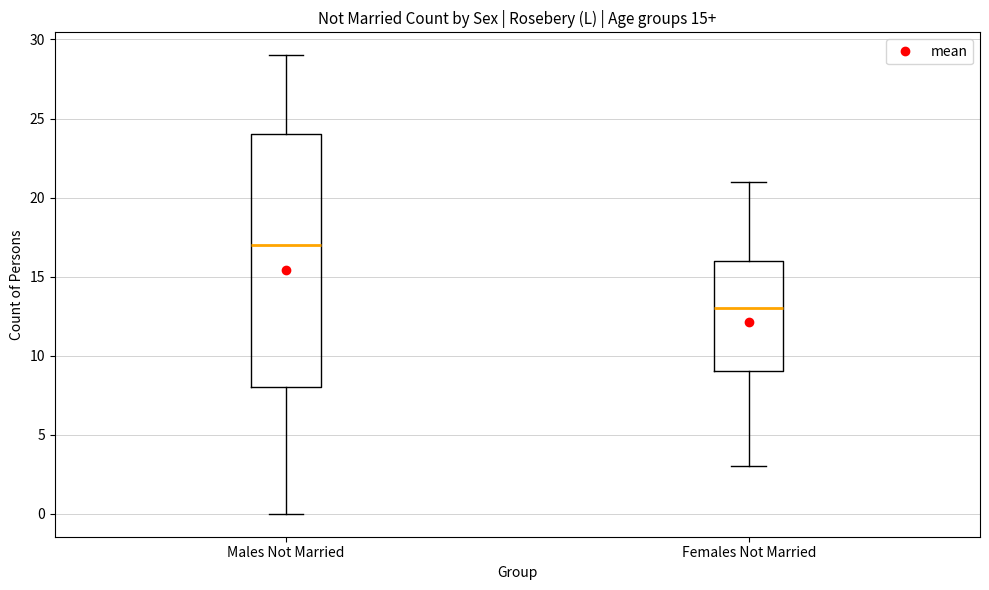

Which box is the tallest, from its lower edge to its upper edge?

Males Not Married